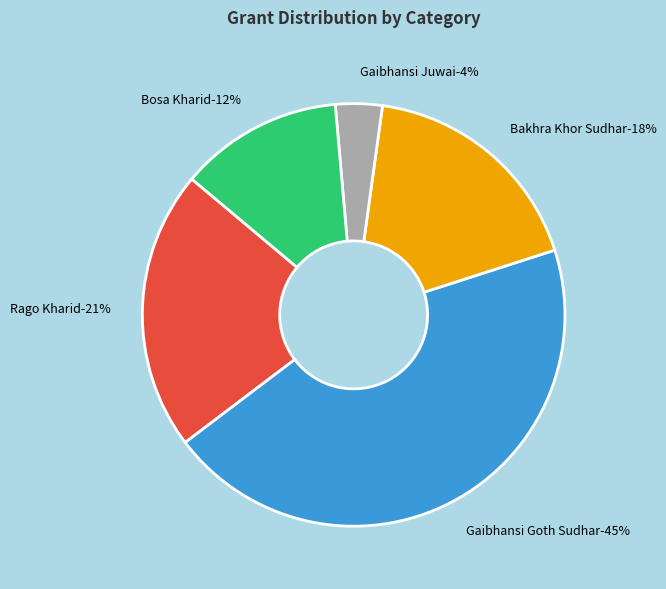

What percentage is NOT represented by /fuf] vl/b?

78.6%